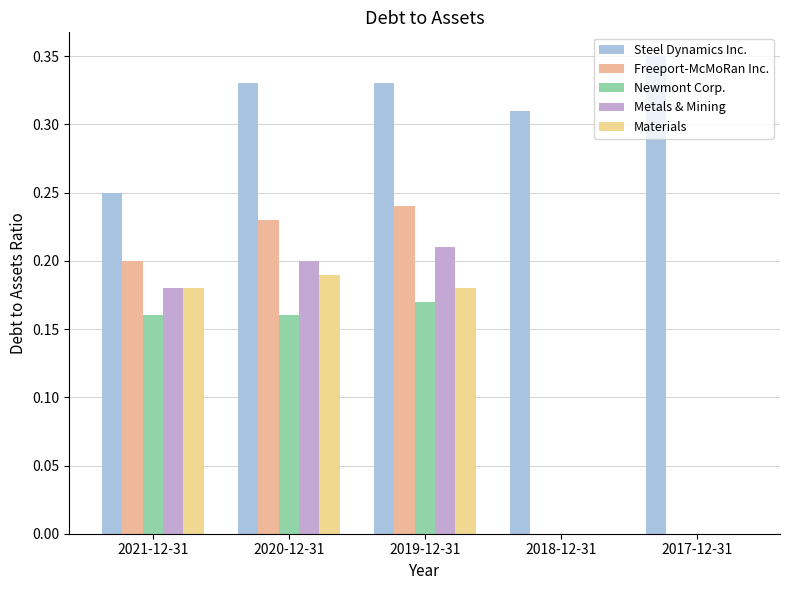

What are all the series names shown in the legend?

Steel Dynamics Inc., Freeport-McMoRan Inc., Newmont Corp., Metals & Mining, Materials